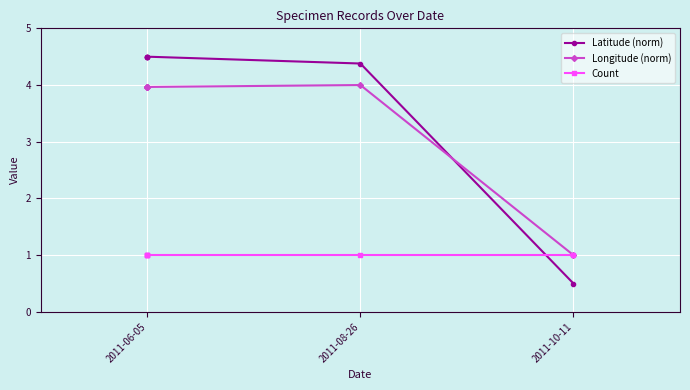

Which series changed the most between 2011-06-05 and 3?

Latitude (norm)